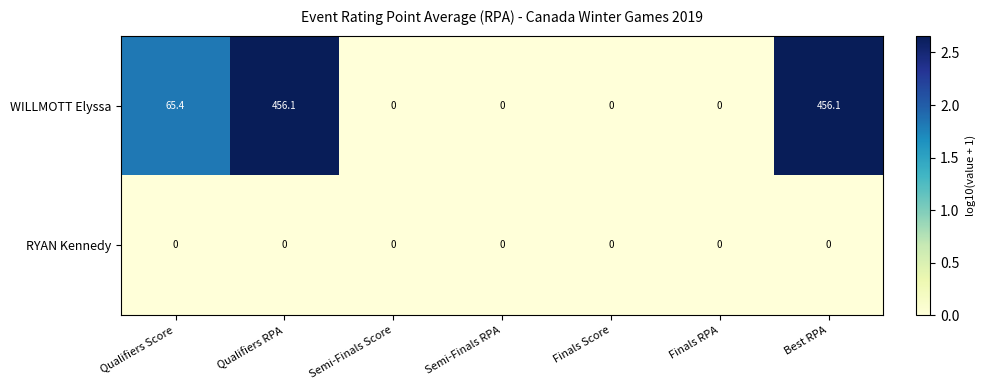

List the series in order of their overall mean, highest first.

WILLMOTT Elyssa, RYAN Kennedy